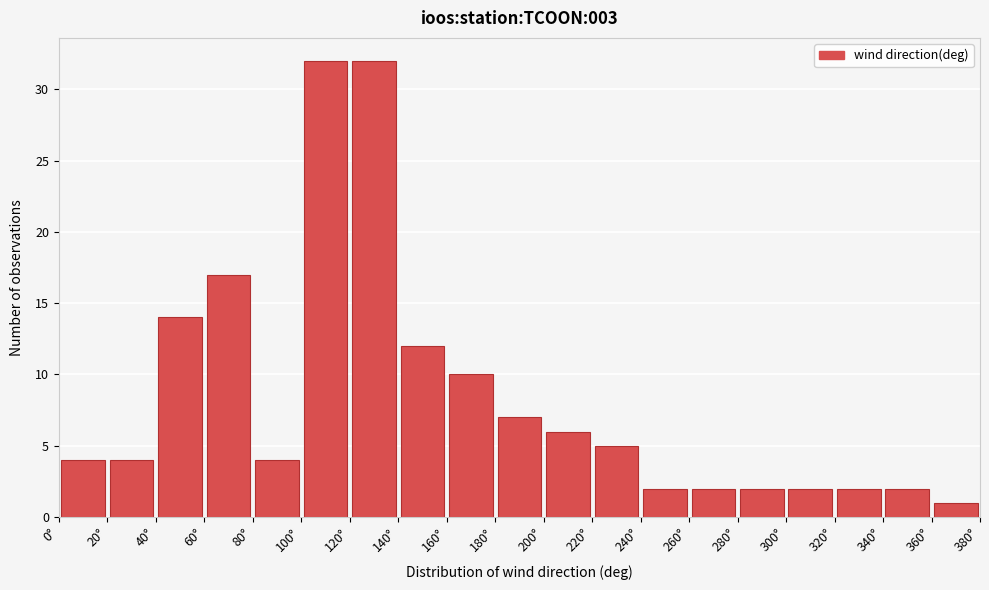

How tall is the bar that spans 80 to 100 on the x-axis? The values are not printed on the chart, so give them approximately, as read against the axis.

4